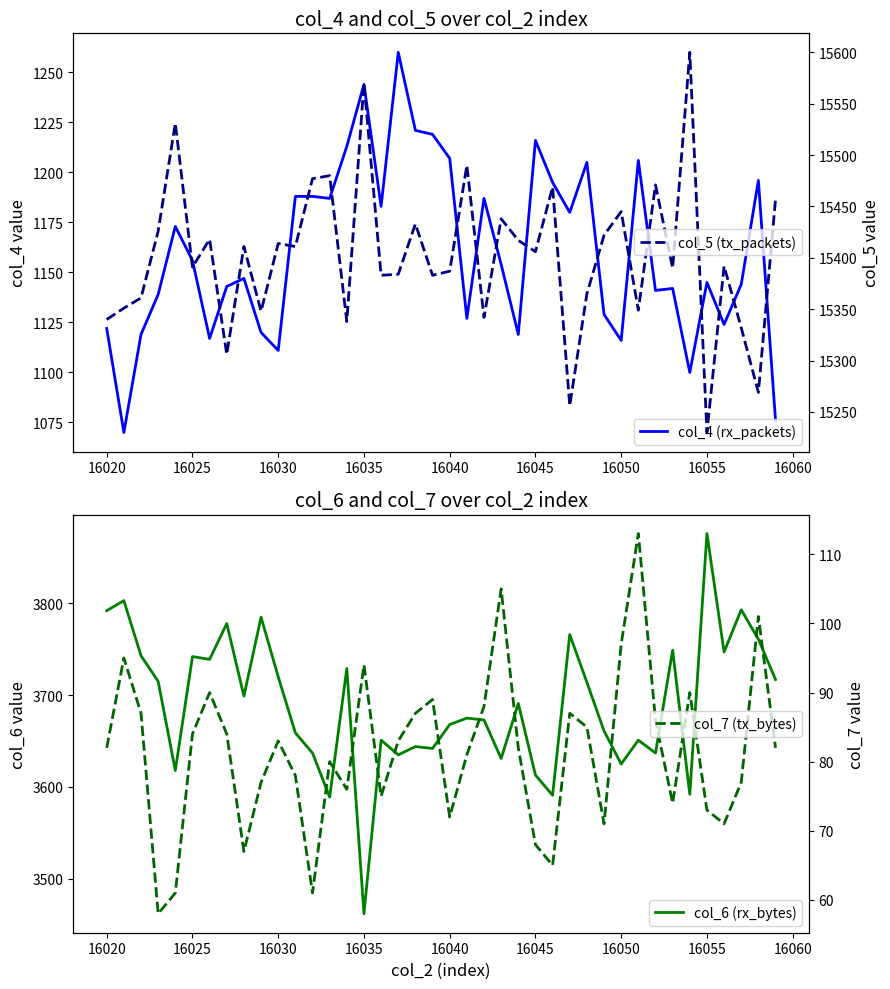

Reading right to left, list all the values displayed in this chart.

col_4 (rx_packets): 1076	1196	1144	1124	1145	1100	1142	1141	1206	1116	1129	1205	1180	1195	1216	1119	1154	1187	1127	1207	1219	1221	1260	1183	1244	1213	1187	1188	1188	1111	1120	1147	1143	1117	1156	1173	1139	1119	1070	1122
col_6 (rx_bytes): 3717	3761	3793	3747	3876	3592	3749	3637	3651	3625	3661	3714	3766	3591	3613	3691	3631	3673	3675	3668	3642	3644	3635	3651	3462	3729	3589	3637	3659	3720	3785	3699	3778	3739	3742	3618	3715	3743	3803	3792
col_5 (tx_packets): 15457	15269	15332	15392	15230	15600	15390	15471	15349	15445	15422	15365	15256	15469	15406	15417	15438	15342	15490	15387	15383	15433	15384	15383	15570	15338	15480	15477	15411	15414	15348	15411	15306	15418	15391	15531	15426	15361	15351	15340
col_7 (tx_bytes): 82	101	77	71	73	90	74	86	113	97	71	85	87	65	68	82	105	88	81	72	89	87	83	75	94	76	80	61	78	83	77	67	84	90	84	61	58	87	95	82